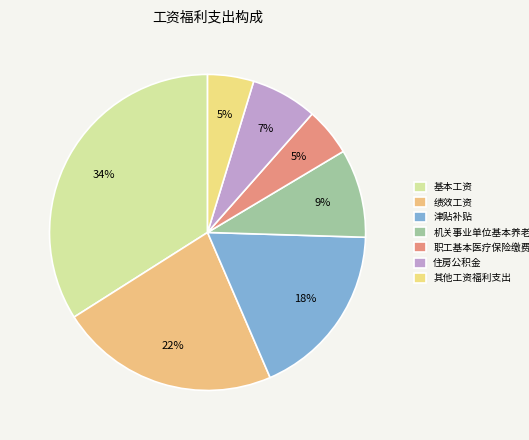

How many slices are in this pie chart?

7